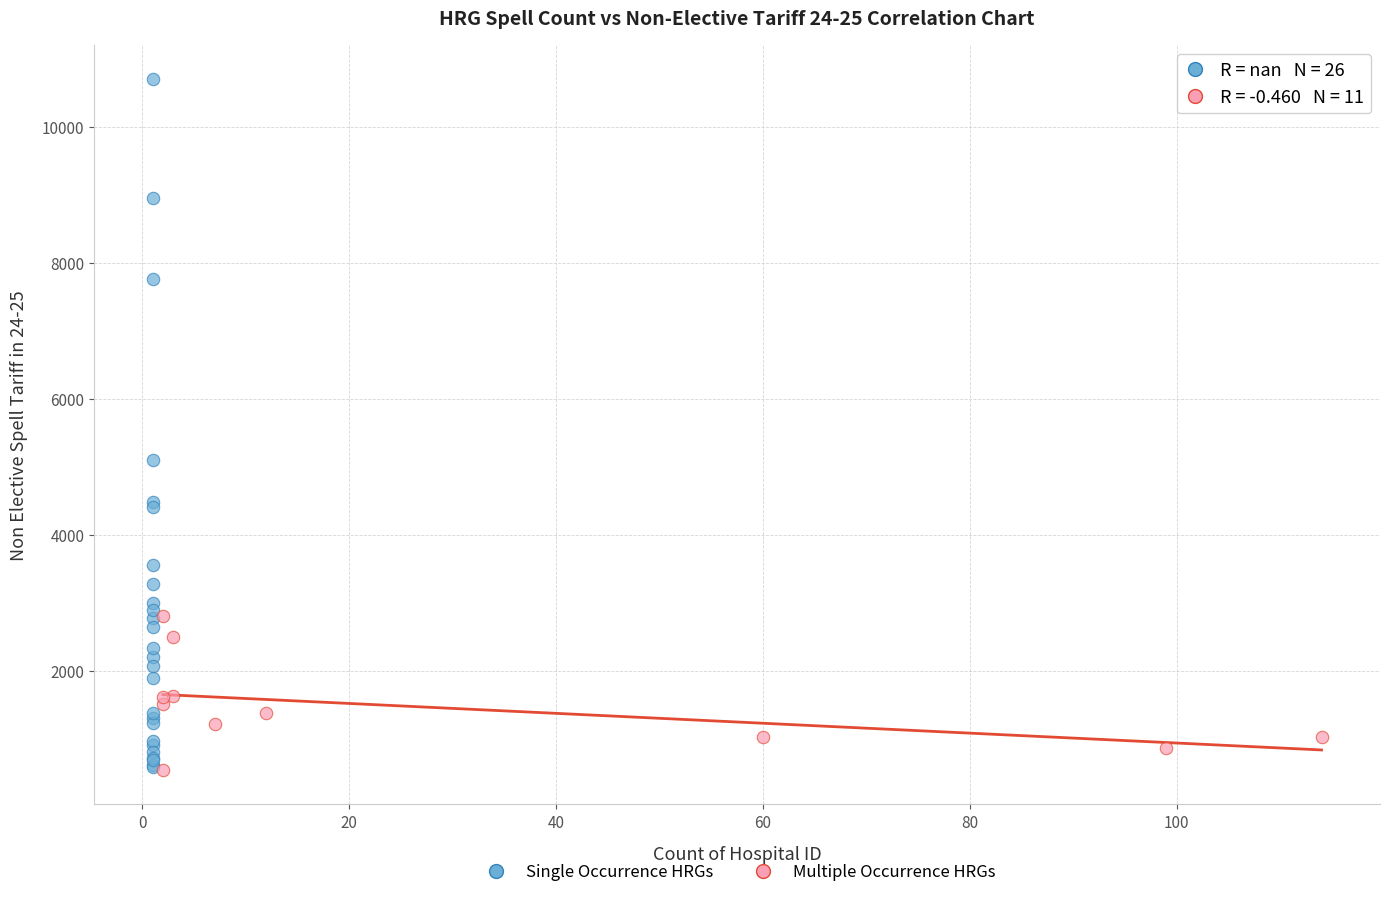

Which series reaches the maximum Y coordinate?

Single Occurrence HRGs